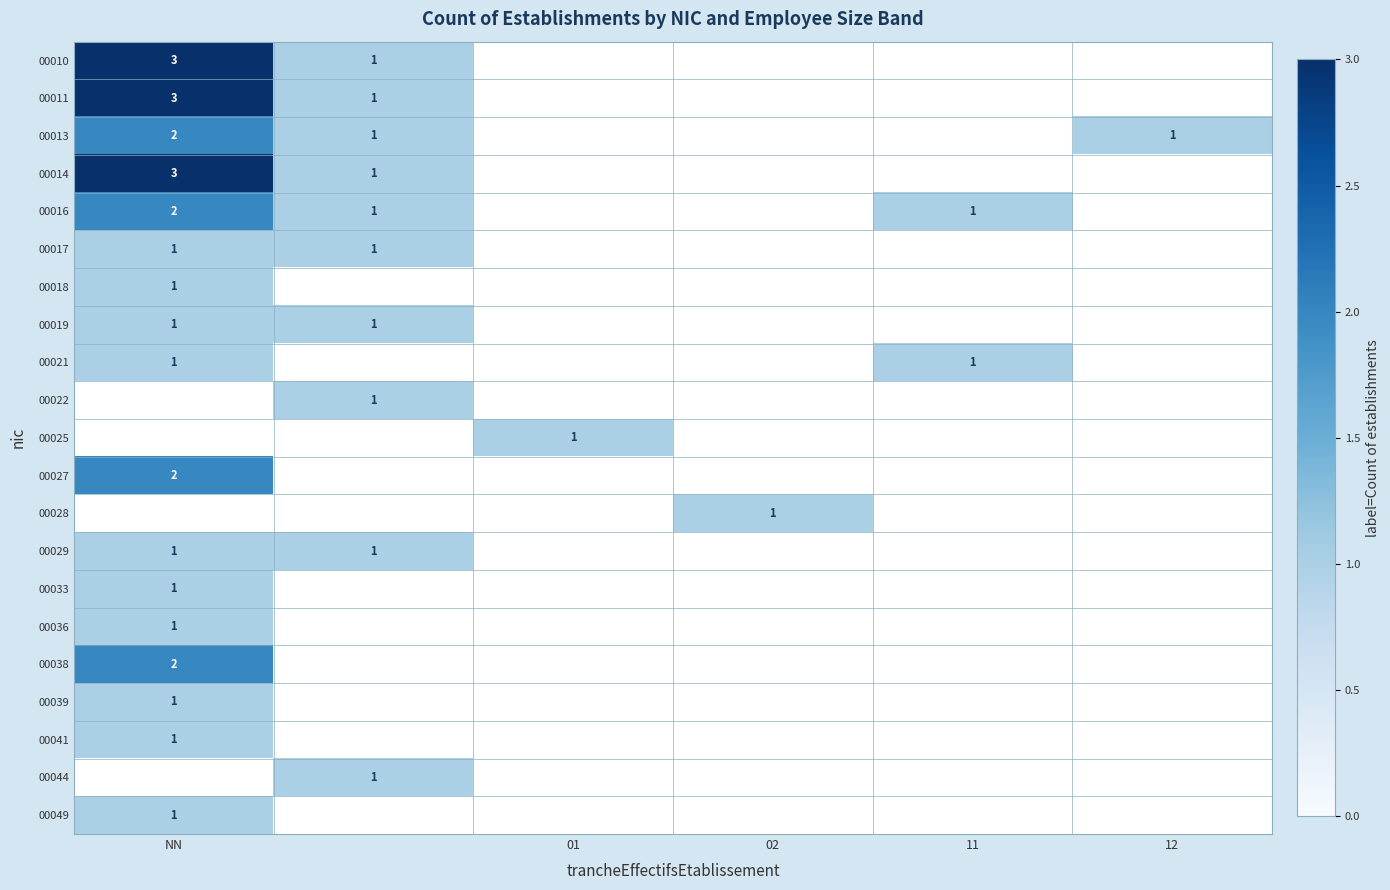

The 00049 series shows 1 at NN. True or false?

True